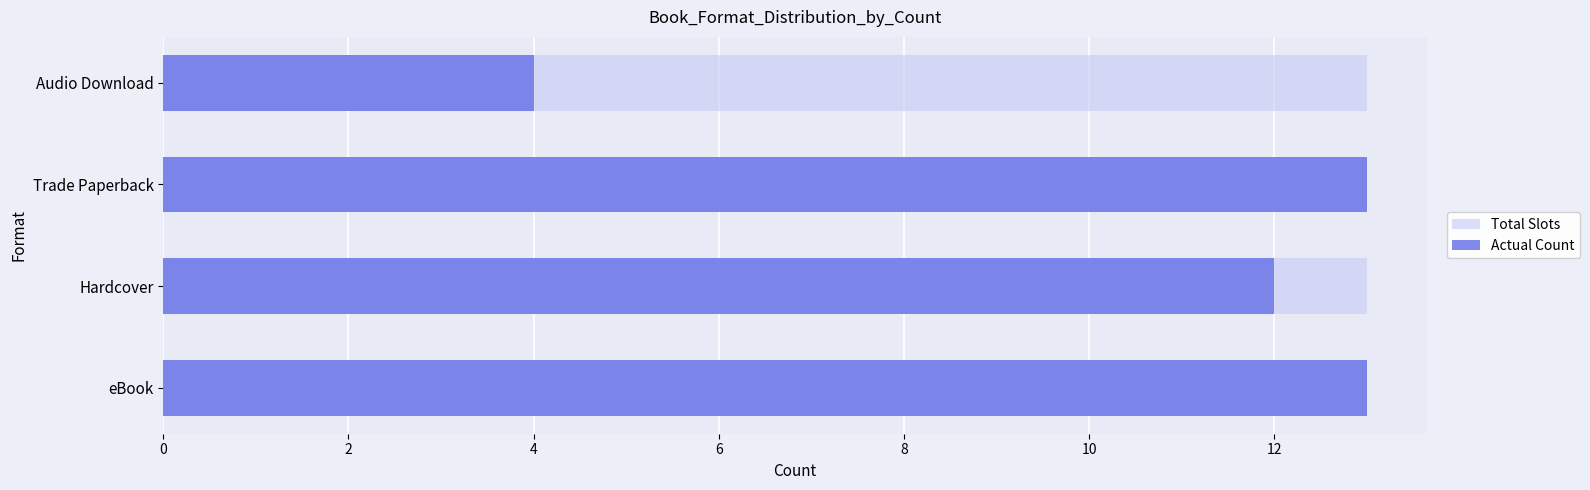

What is the average value of the Actual Count series?

10.5